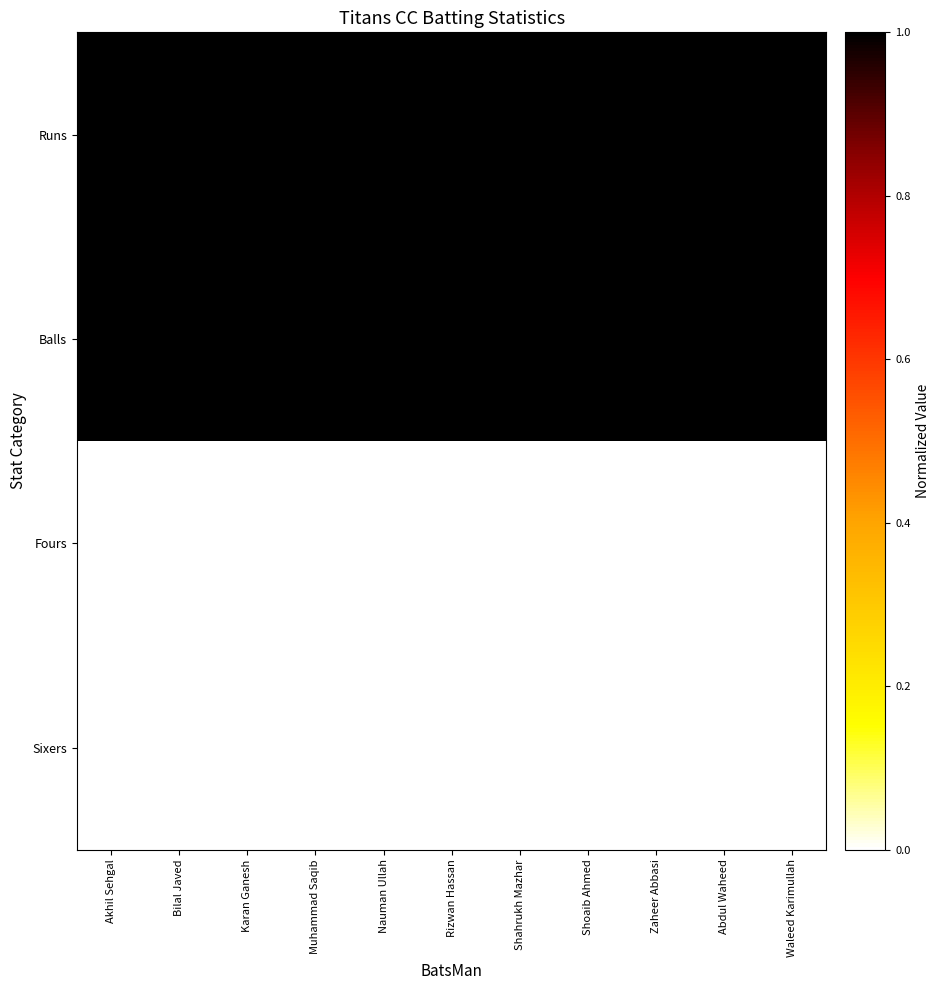

At which category is the sum across all series the highest?

Akhil Sehgal